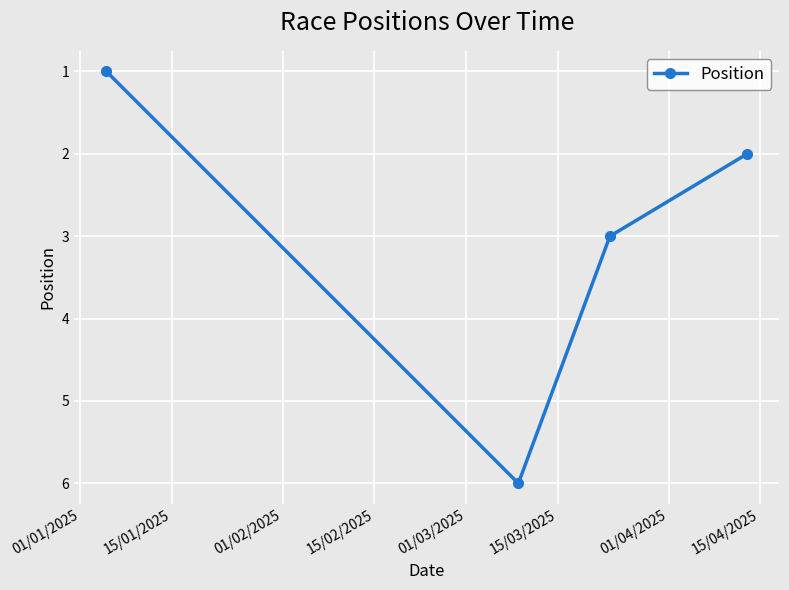

How many interior local peaks (higher than both neighbors) does the data have?

1